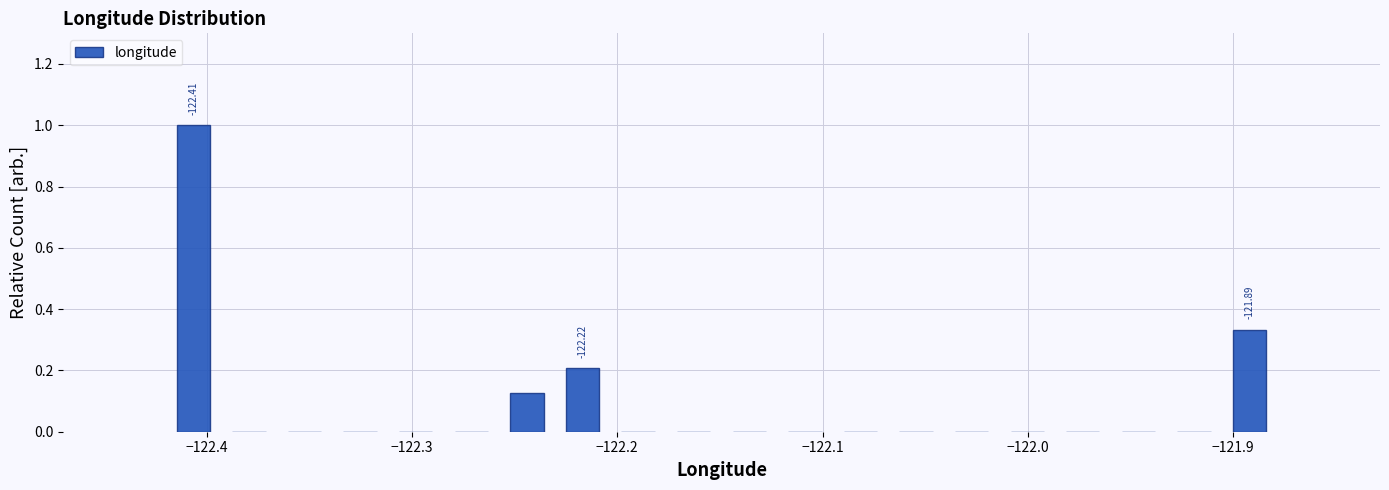

Around what value on the x-axis is the tallest bar? Give the approximate position of its centre, as read against the axis.

-122.41